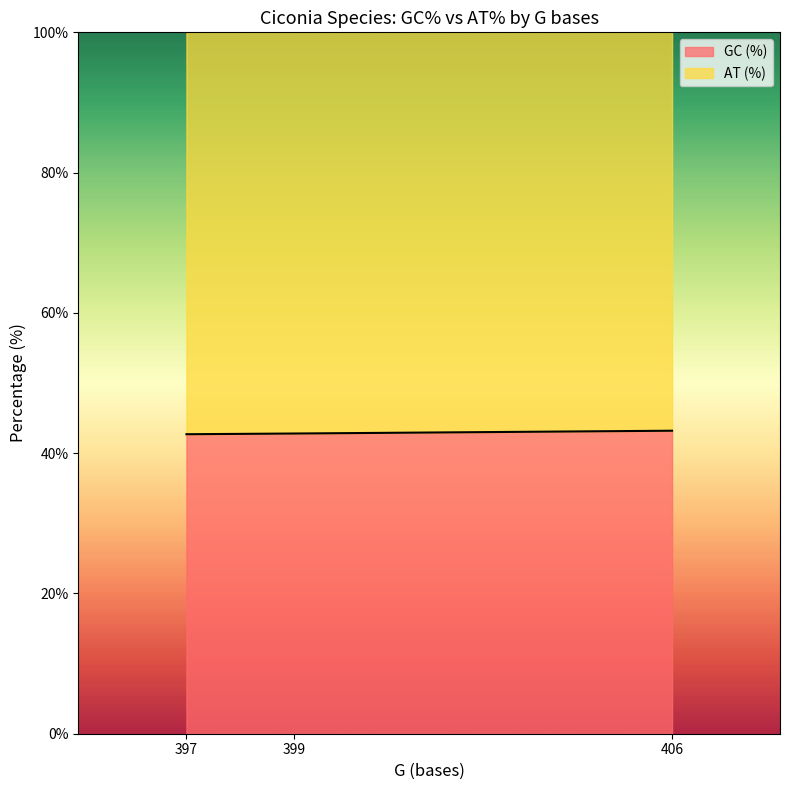

What is the change in value from 397 to 406?

+0.5